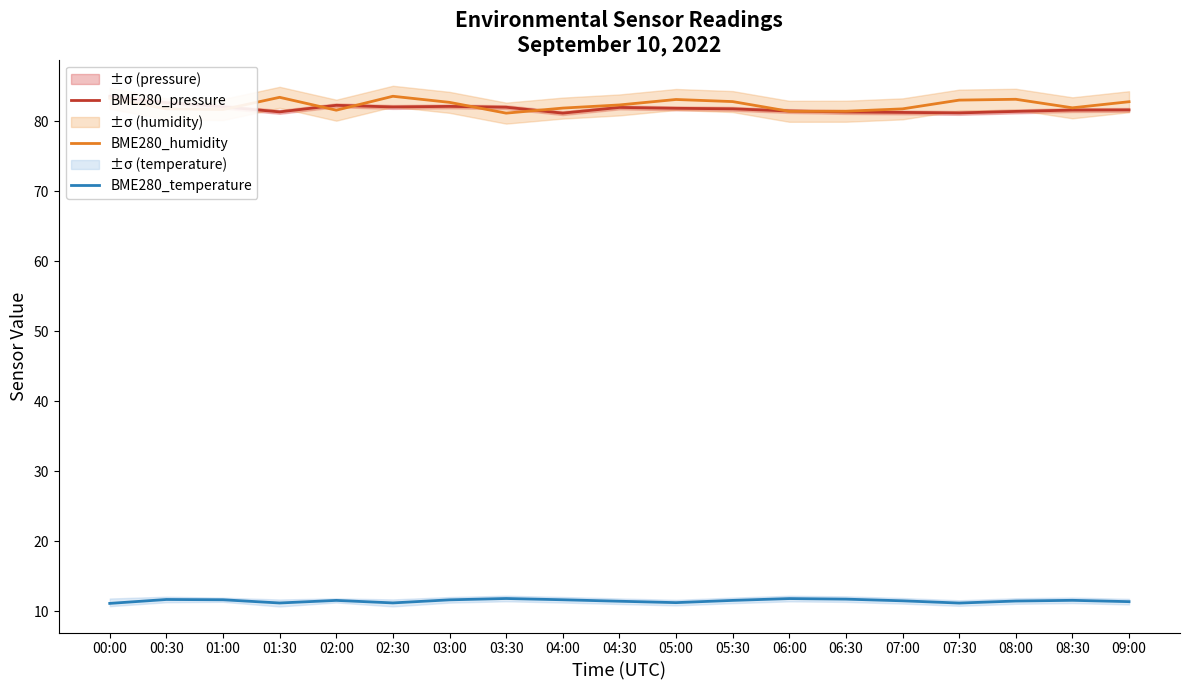

Is this an area chart (filled region under the line)?

No